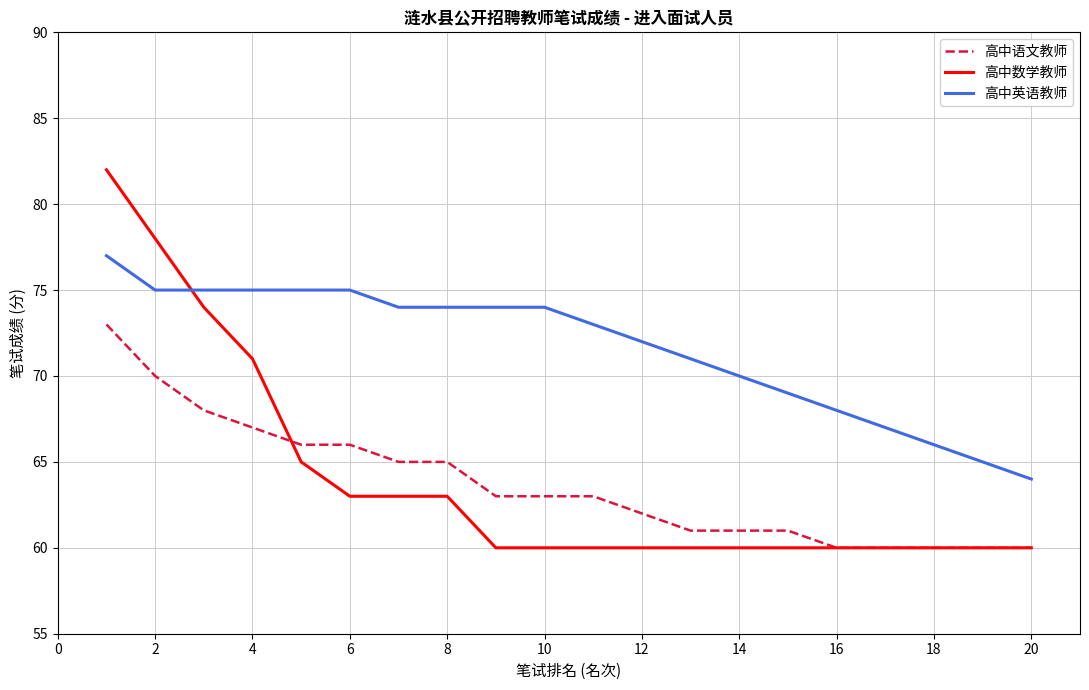

Which series ends up on top after the final intersection of 高中英语教师 and 高中数学教师?

高中英语教师